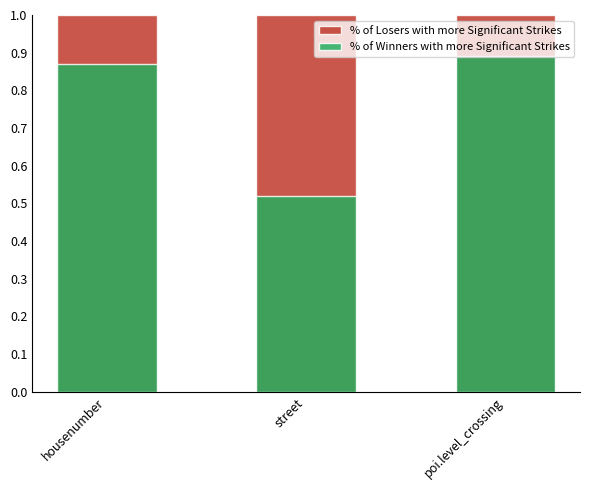

What is the average value of the % of Winners with more Significant Strikes series?

0.8